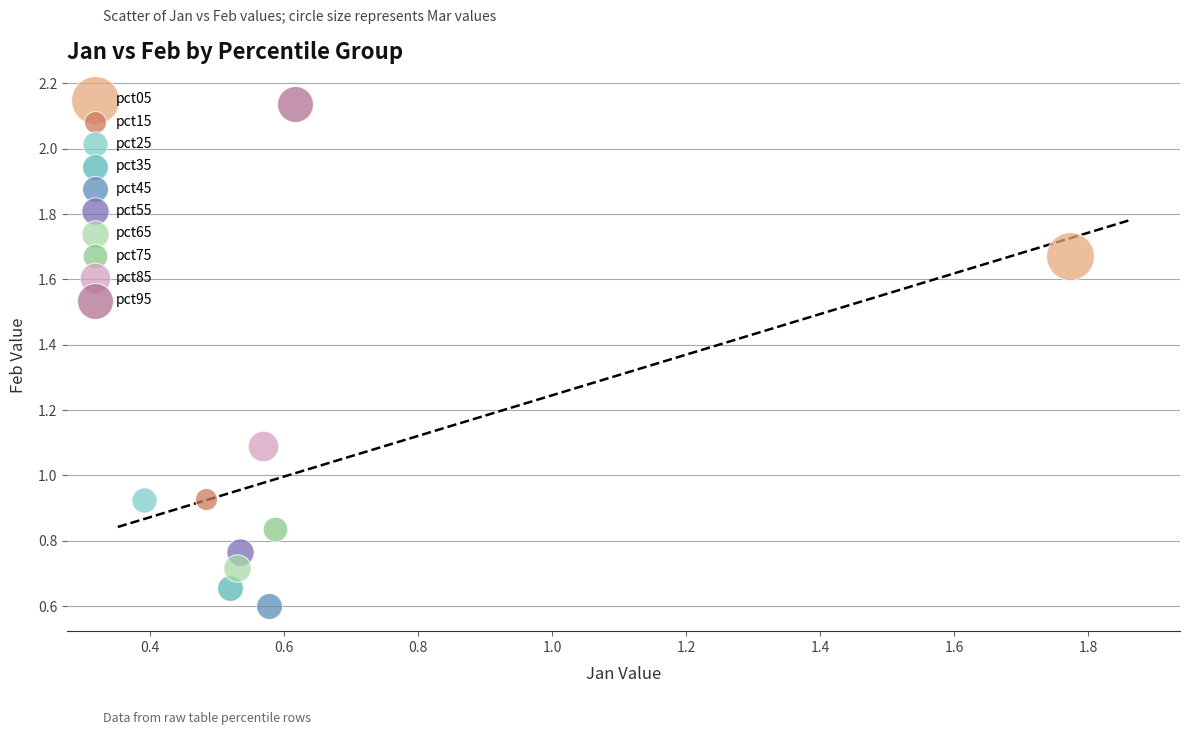

What are all the series names shown in the legend?

pct05, pct15, pct25, pct35, pct45, pct55, pct65, pct75, pct85, pct95